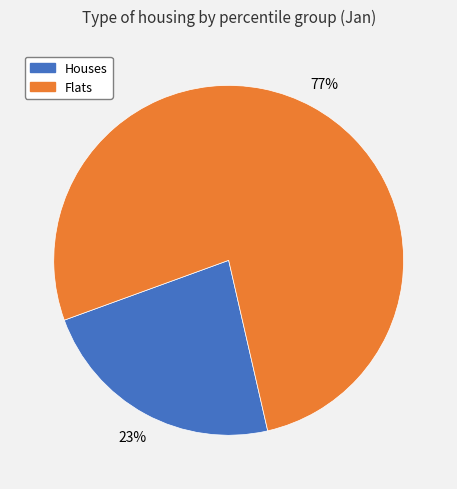

What is the ratio of the value at Flats to the value at Houses?

3.3